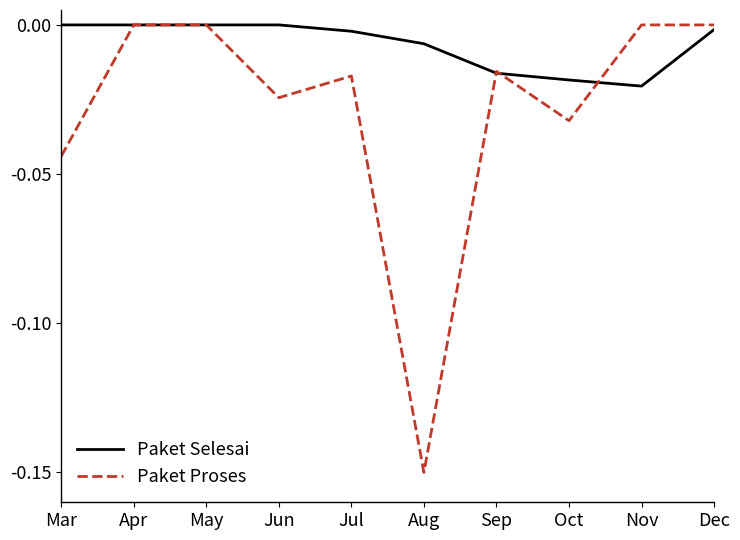

Which series has the widest spread of values?

Paket Proses